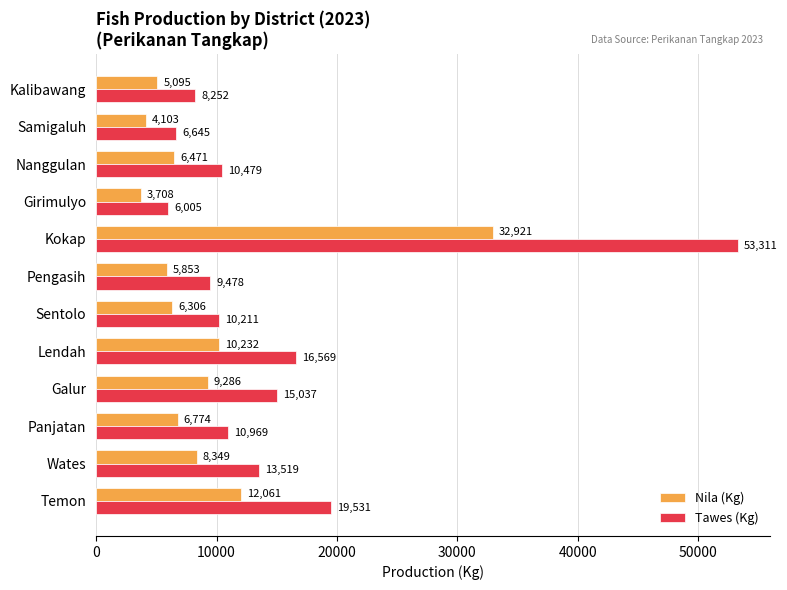

Is the value of Nila (Kg) at Panjatan greater than the value of Tawes (Kg) at Lendah?

No